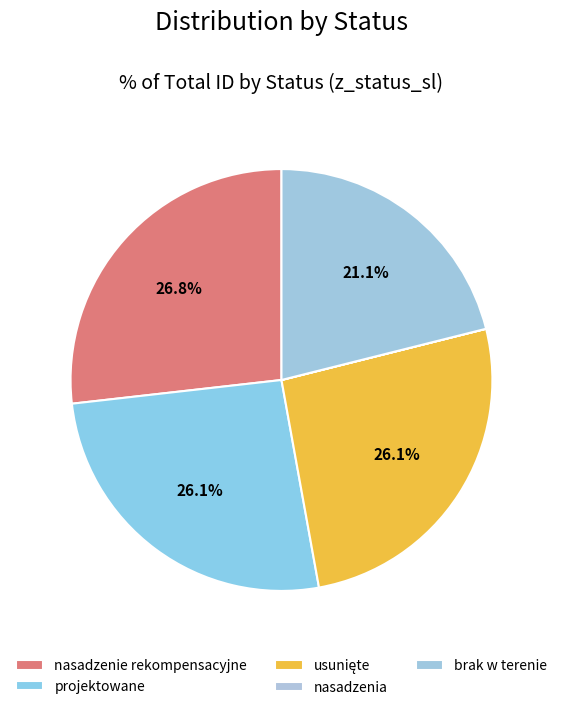

How many segments does this pie chart have?

5